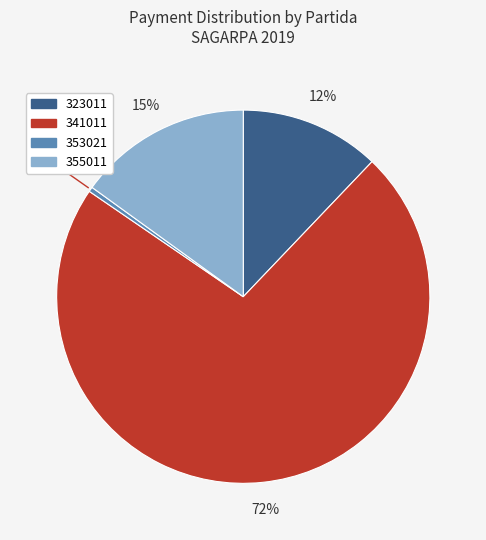

Which category has the biggest portion of the pie?

341011